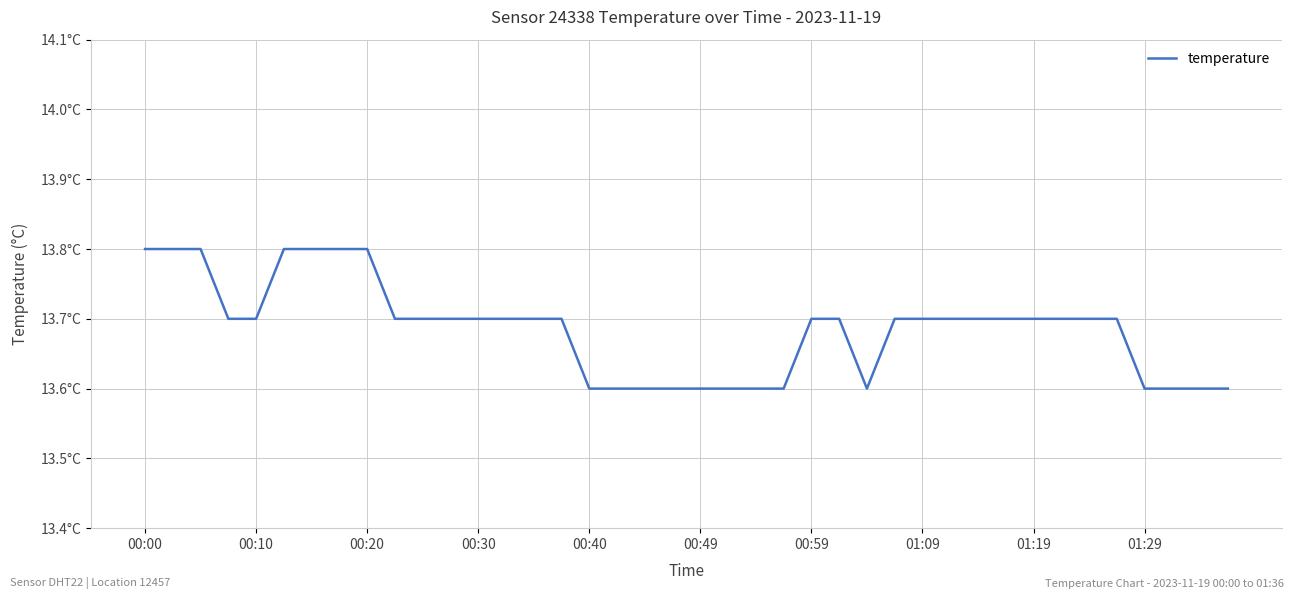

Does the chart display data point markers on the line(s)?

No